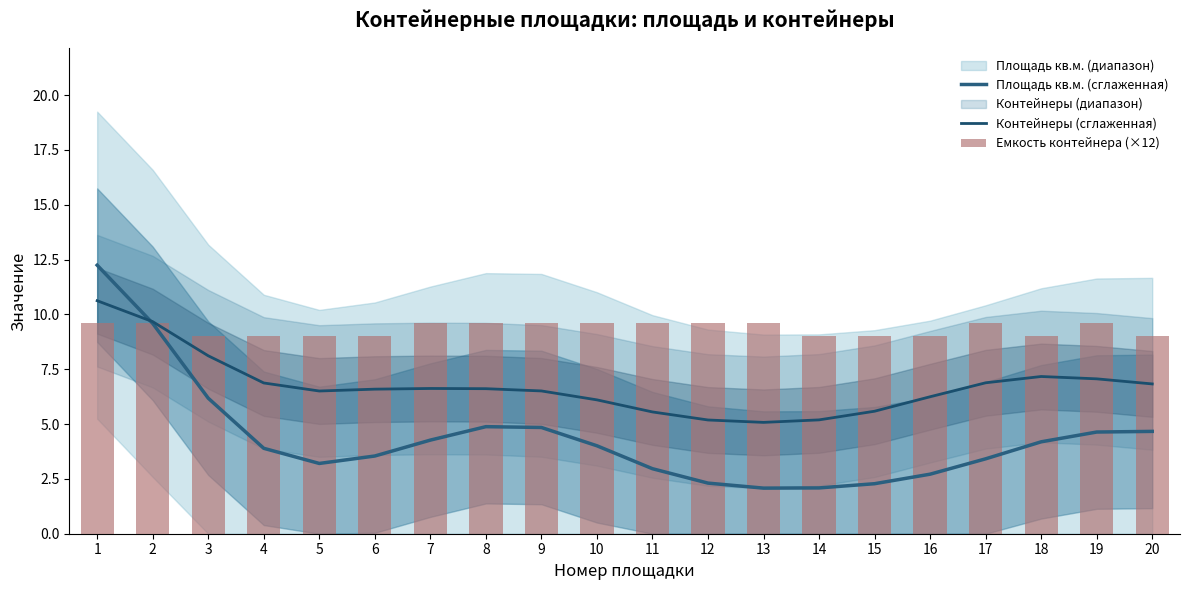

List the series in order of their peak value, highest first.

Площадь кв.м. (сглаженная), Контейнеры (сглаженная), Емкость контейнера (×12)